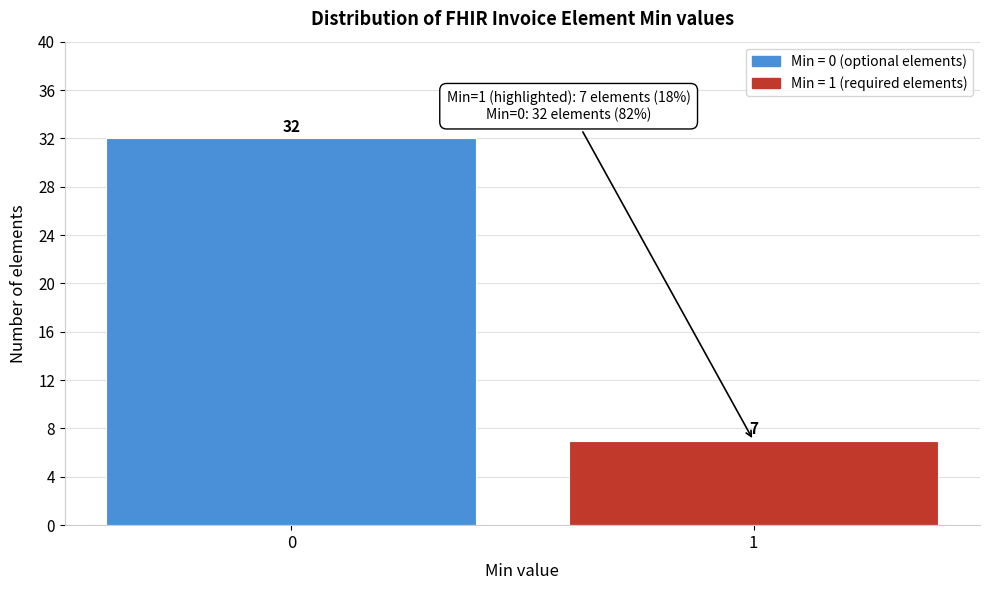

Reading right to left, list all the values displayed in this chart.

7	32